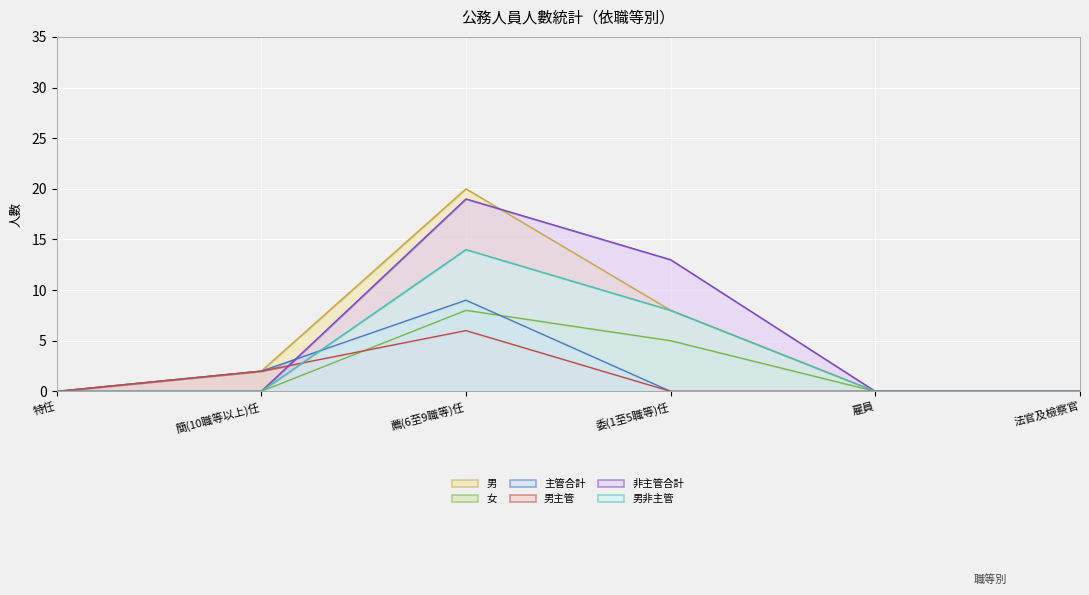

Reading left to right, extract all data points from this chart.

男: 0	2	20	8	0	0
女: 0	0	8	5	0	0
主管合計: 0	2	9	0	0	0
男主管: 0	2	6	0	0	0
非主管合計: 0	0	19	13	0	0
男非主管: 0	0	14	8	0	0